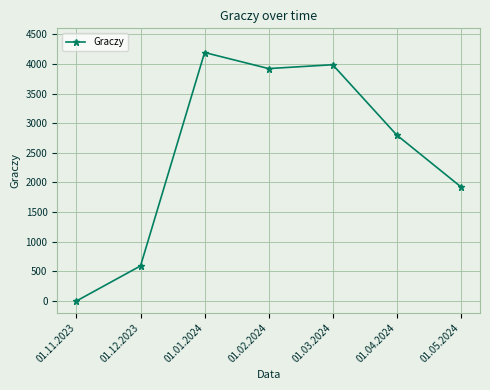

How many positive values are there?

6